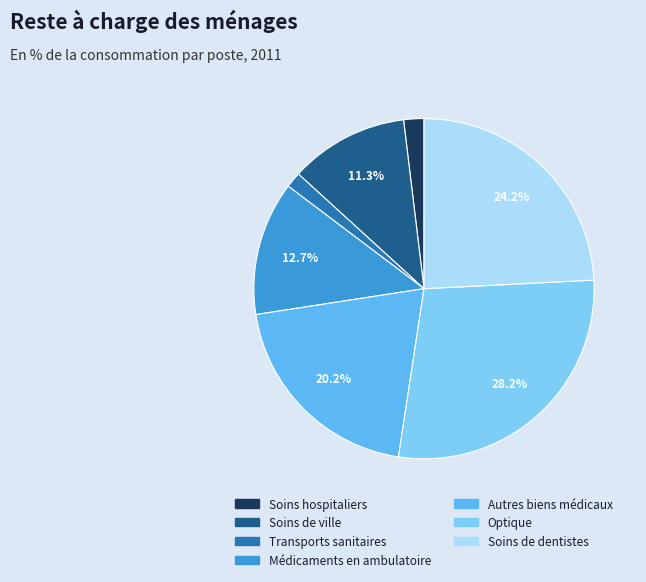

Do Soins de ville and Médicaments en ambulatoire together represent more than half of the pie?

No